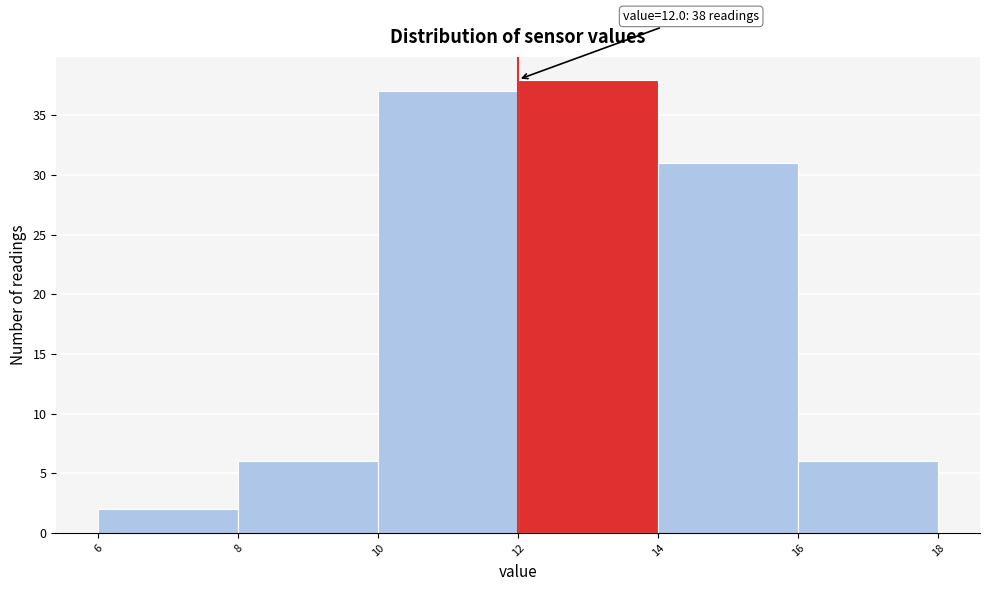

Which range on the x-axis has the tallest bar?

12 to 14